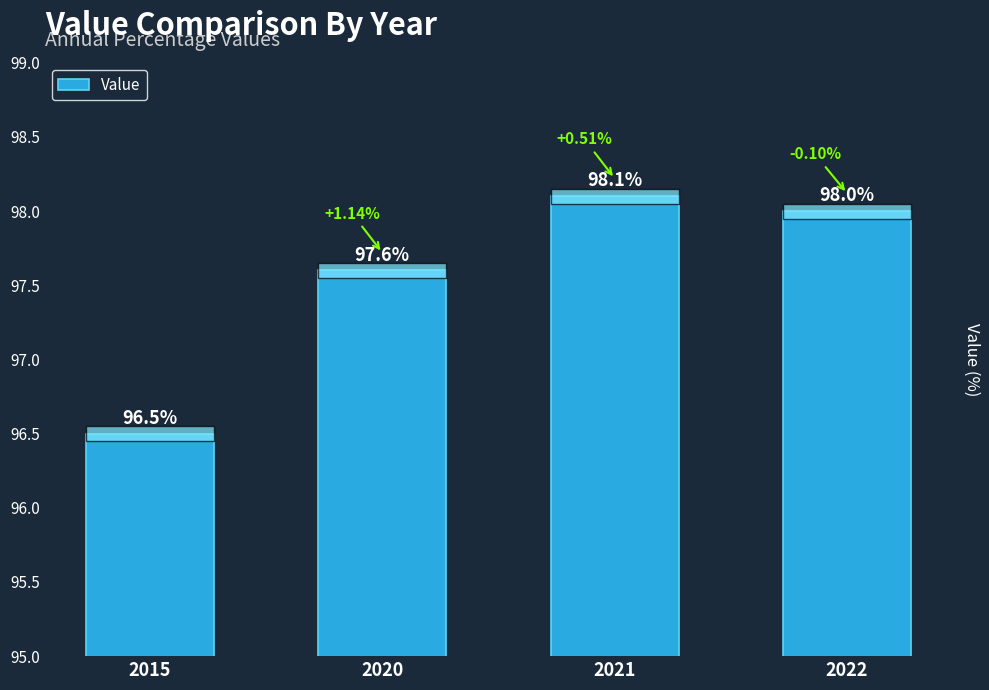

Reading left to right, list all the values displayed in this chart.

96.5	97.6	98.1	98.0